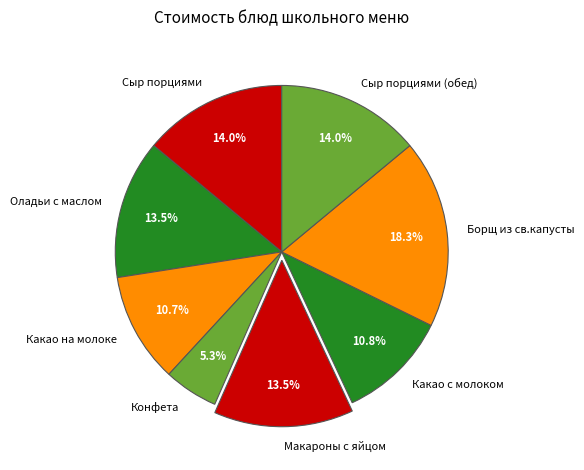

How many segments does this pie chart have?

8